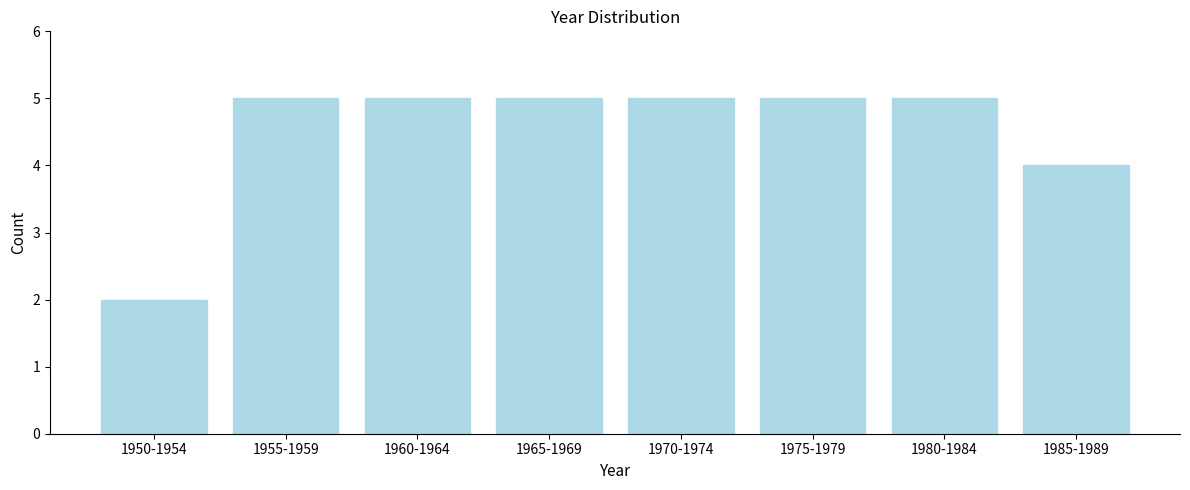

Reading left to right, transcribe all the data shown in this chart.

2	5	5	5	5	5	5	4